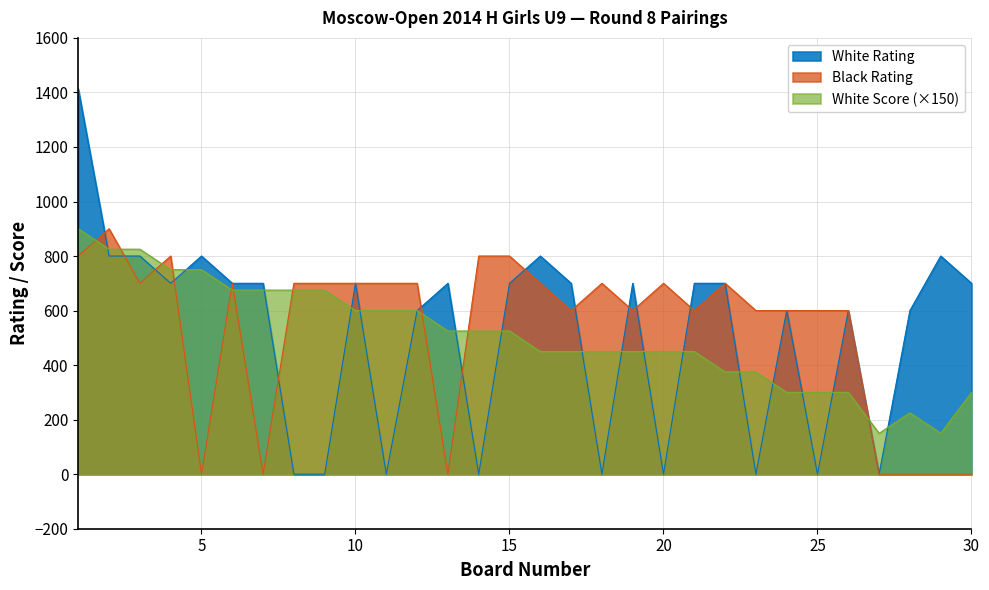

Which category has the highest value in the White Score series?

1